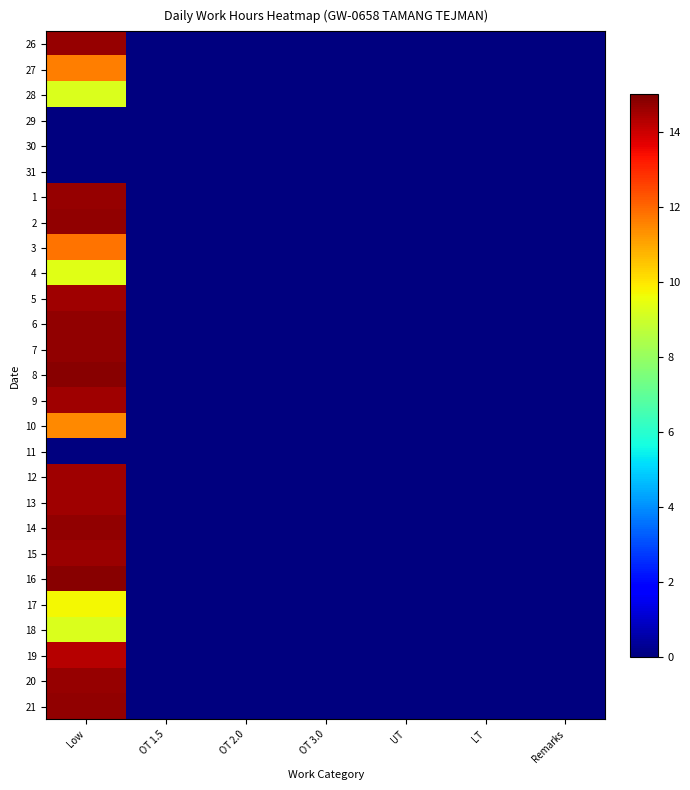

Reading left to right, extract all data points from this chart.

26: Low=14.7	OT 1.5=0.0	OT 2.0=0.0	OT 3.0=0.0	UT=0.0	LT=0.0	Remarks=0.0
27: Low=11.7	OT 1.5=0.0	OT 2.0=0.0	OT 3.0=0.0	UT=0.0	LT=0.0	Remarks=0.0
28: Low=9.2	OT 1.5=0.0	OT 2.0=0.0	OT 3.0=0.0	UT=0.0	LT=0.0	Remarks=0.0
29: Low=0.0	OT 1.5=0.0	OT 2.0=0.0	OT 3.0=0.0	UT=0.0	LT=0.0	Remarks=0.0
30: Low=0.0	OT 1.5=0.0	OT 2.0=0.0	OT 3.0=0.0	UT=0.0	LT=0.0	Remarks=0.0
31: Low=0.0	OT 1.5=0.0	OT 2.0=0.0	OT 3.0=0.0	UT=0.0	LT=0.0	Remarks=0.0
1: Low=14.7	OT 1.5=0.0	OT 2.0=0.0	OT 3.0=0.0	UT=0.0	LT=0.0	Remarks=0.0
2: Low=14.7	OT 1.5=0.0	OT 2.0=0.0	OT 3.0=0.0	UT=0.0	LT=0.0	Remarks=0.0
3: Low=11.8	OT 1.5=0.0	OT 2.0=0.0	OT 3.0=0.0	UT=0.0	LT=0.0	Remarks=0.0
4: Low=9.3	OT 1.5=0.0	OT 2.0=0.0	OT 3.0=0.0	UT=0.0	LT=0.0	Remarks=0.0
5: Low=14.6	OT 1.5=0.0	OT 2.0=0.0	OT 3.0=0.0	UT=0.0	LT=0.0	Remarks=0.0
6: Low=14.7	OT 1.5=0.0	OT 2.0=0.0	OT 3.0=0.0	UT=0.0	LT=0.0	Remarks=0.0
7: Low=14.7	OT 1.5=0.0	OT 2.0=0.0	OT 3.0=0.0	UT=0.0	LT=0.0	Remarks=0.0
8: Low=14.8	OT 1.5=0.0	OT 2.0=0.0	OT 3.0=0.0	UT=0.0	LT=0.0	Remarks=0.0
9: Low=14.6	OT 1.5=0.0	OT 2.0=0.0	OT 3.0=0.0	UT=0.0	LT=0.0	Remarks=0.0
10: Low=11.4	OT 1.5=0.0	OT 2.0=0.0	OT 3.0=0.0	UT=0.0	LT=0.0	Remarks=0.0
11: Low=0.0	OT 1.5=0.0	OT 2.0=0.0	OT 3.0=0.0	UT=0.0	LT=0.0	Remarks=0.0
12: Low=14.6	OT 1.5=0.0	OT 2.0=0.0	OT 3.0=0.0	UT=0.0	LT=0.0	Remarks=0.0
13: Low=14.6	OT 1.5=0.0	OT 2.0=0.0	OT 3.0=0.0	UT=0.0	LT=0.0	Remarks=0.0
14: Low=14.7	OT 1.5=0.0	OT 2.0=0.0	OT 3.0=0.0	UT=0.0	LT=0.0	Remarks=0.0
15: Low=14.6	OT 1.5=0.0	OT 2.0=0.0	OT 3.0=0.0	UT=0.0	LT=0.0	Remarks=0.0
16: Low=14.8	OT 1.5=0.0	OT 2.0=0.0	OT 3.0=0.0	UT=0.0	LT=0.0	Remarks=0.0
17: Low=9.7	OT 1.5=0.0	OT 2.0=0.0	OT 3.0=0.0	UT=0.0	LT=0.0	Remarks=0.0
18: Low=9.2	OT 1.5=0.0	OT 2.0=0.0	OT 3.0=0.0	UT=0.0	LT=0.0	Remarks=0.0
19: Low=14.3	OT 1.5=0.0	OT 2.0=0.0	OT 3.0=0.0	UT=0.0	LT=0.0	Remarks=0.0
20: Low=14.7	OT 1.5=0.0	OT 2.0=0.0	OT 3.0=0.0	UT=0.0	LT=0.0	Remarks=0.0
21: Low=14.7	OT 1.5=0.0	OT 2.0=0.0	OT 3.0=0.0	UT=0.0	LT=0.0	Remarks=0.0